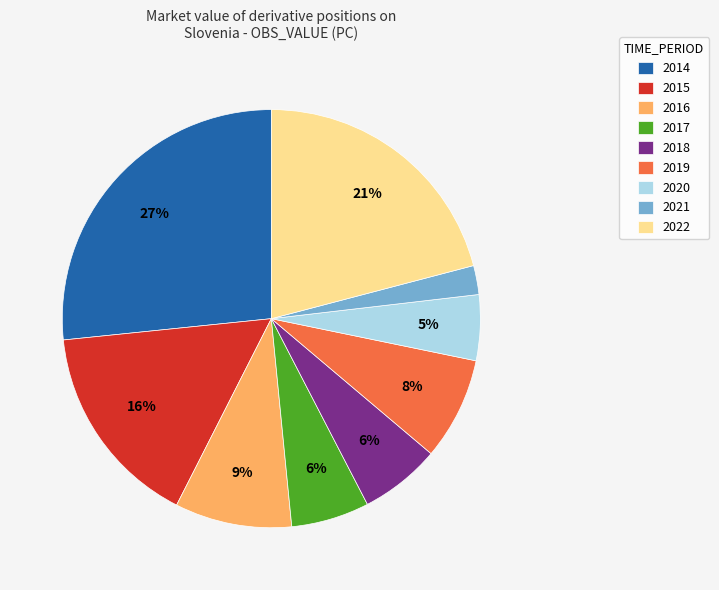

To the nearest percent, what is the combined percentage of 2015 and 2020?

21%